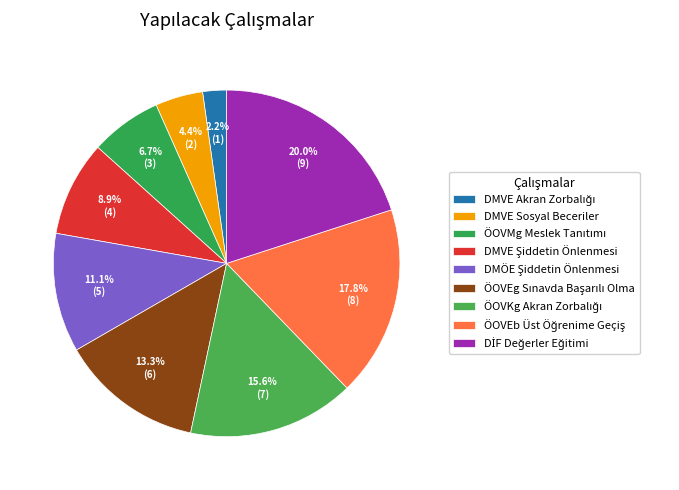

What is the change in value from DMÖE Şiddetin Önlenmesi to ÖOVKg Akran Zorbalığı?

+2